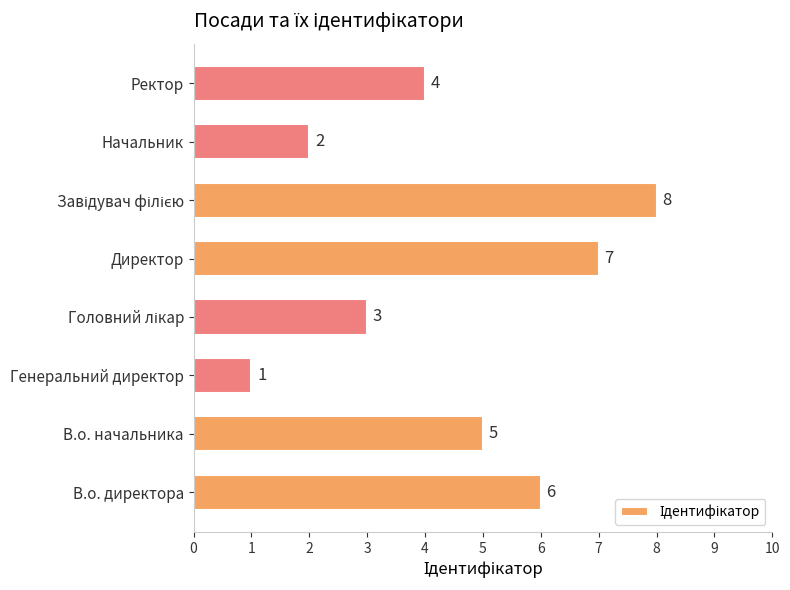

What is the difference between the values at Директор and Ректор?

3